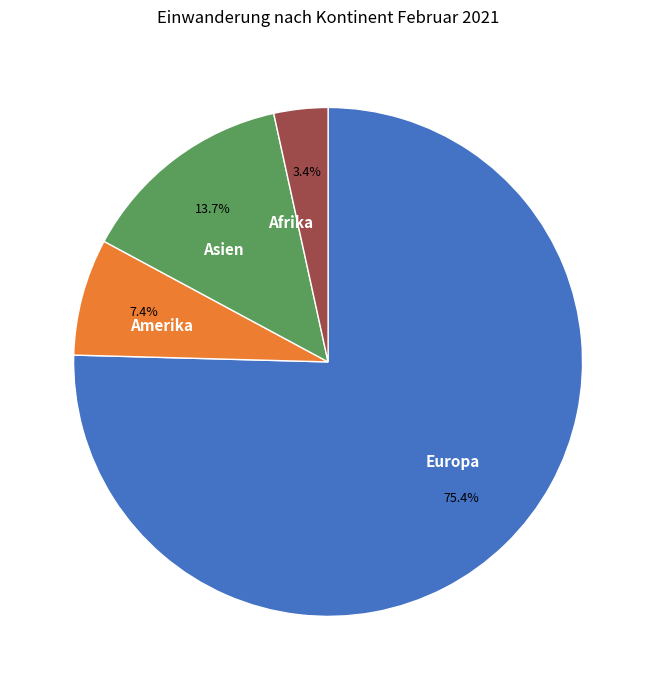

Is Amerika the majority of the pie?

No